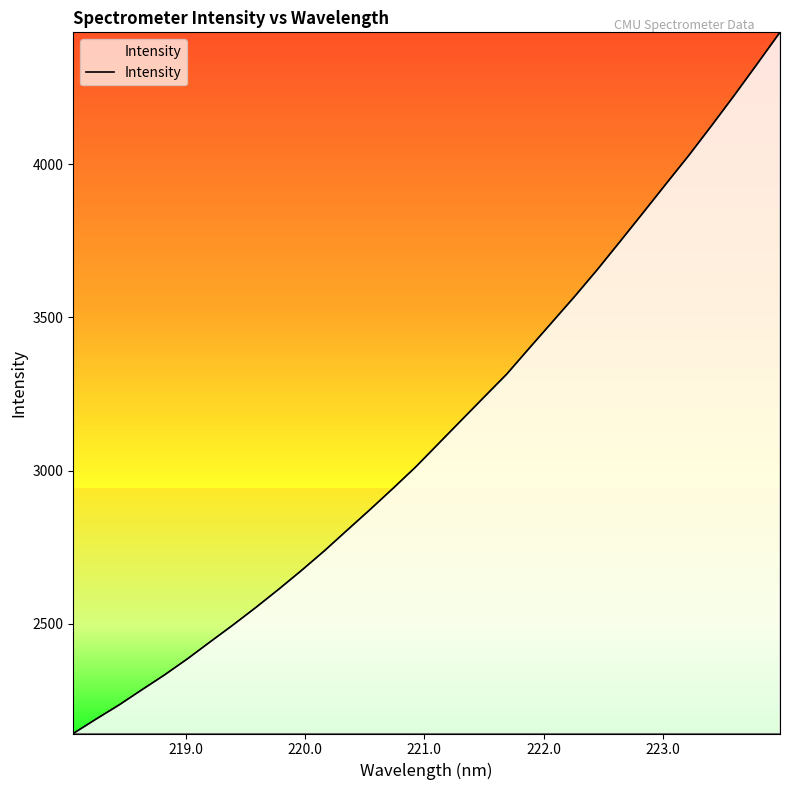

What is the smallest value displayed?

2141.8